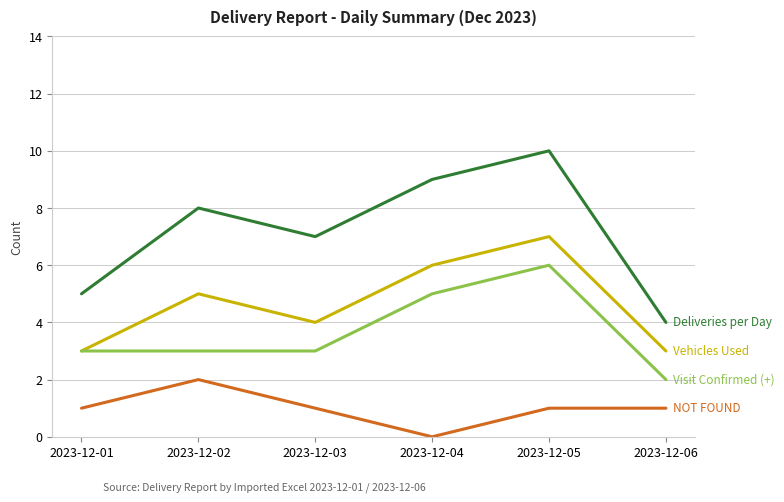

What is the difference between the highest and lowest values at 2023-12-05?

9